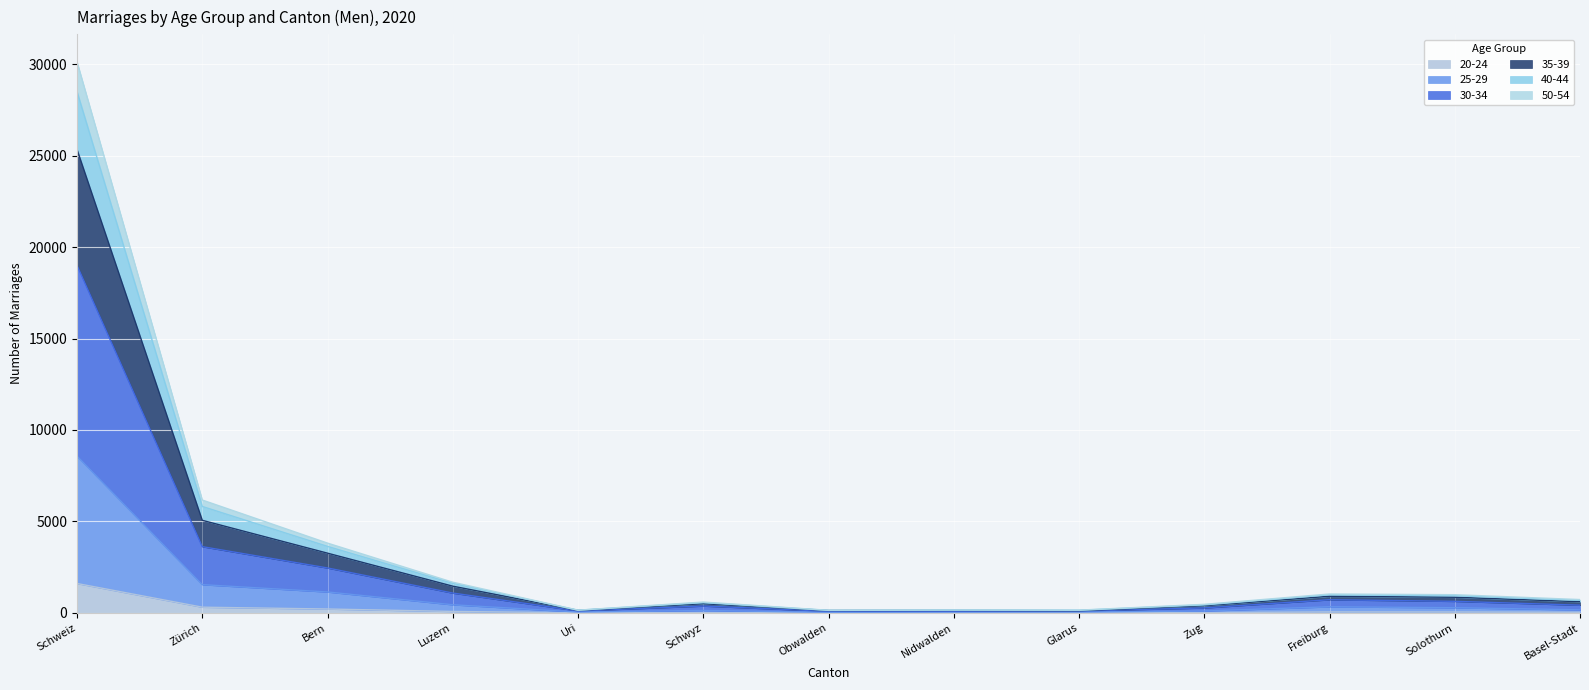

What is the smallest value displayed?

3